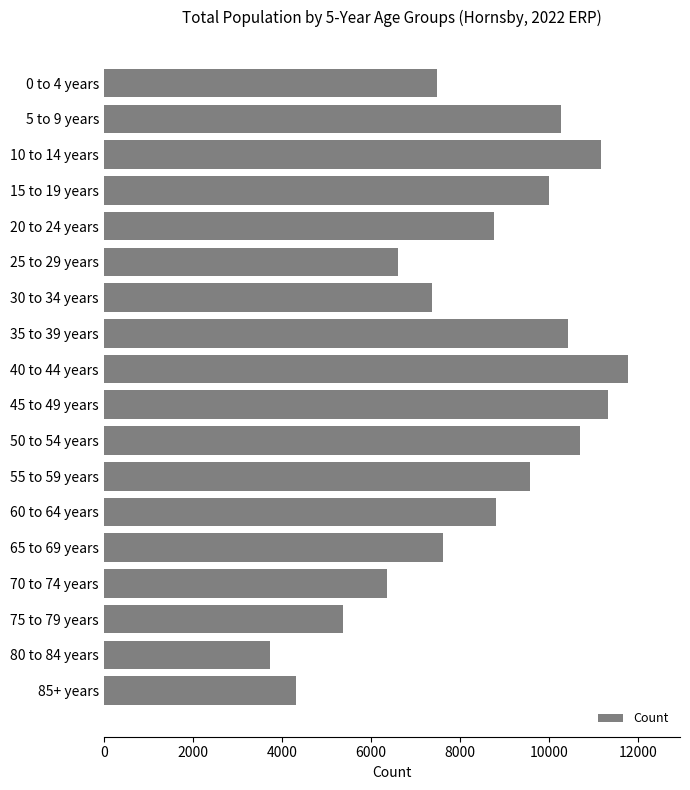

What is the value of the 4th bar from the top?

10009